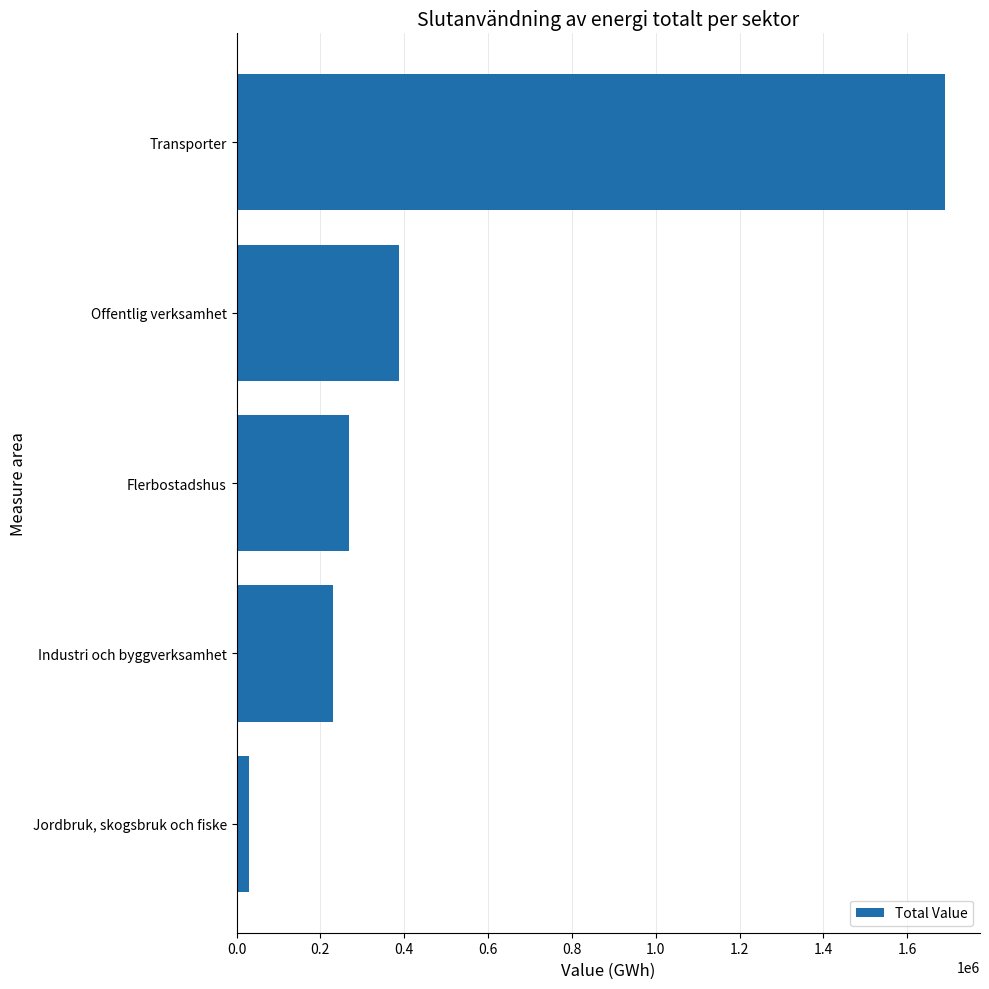

How many bars are there in total?

5